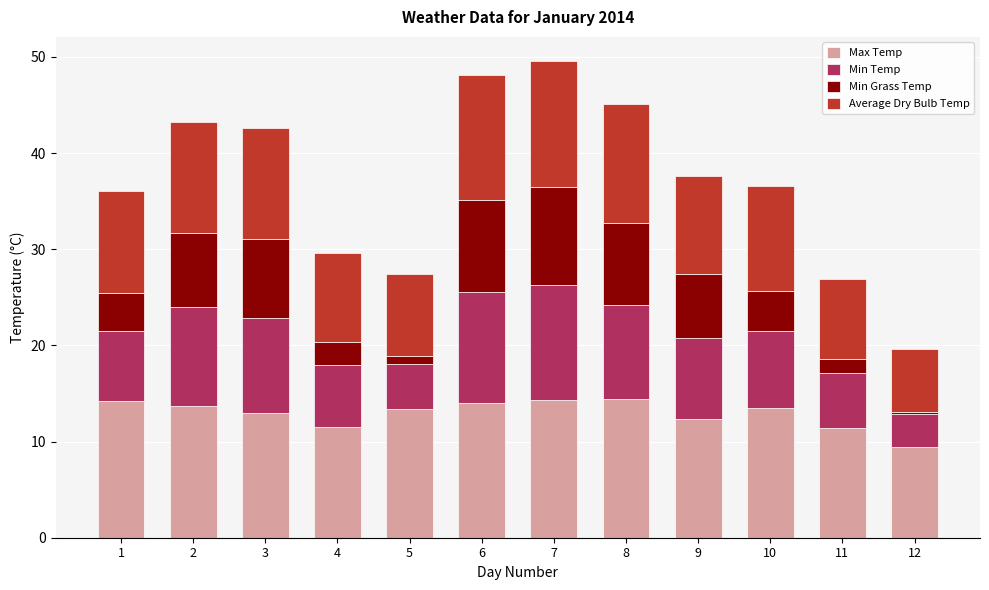

What is the difference between the maximum and minimum values in the Max Temp series?

5.1